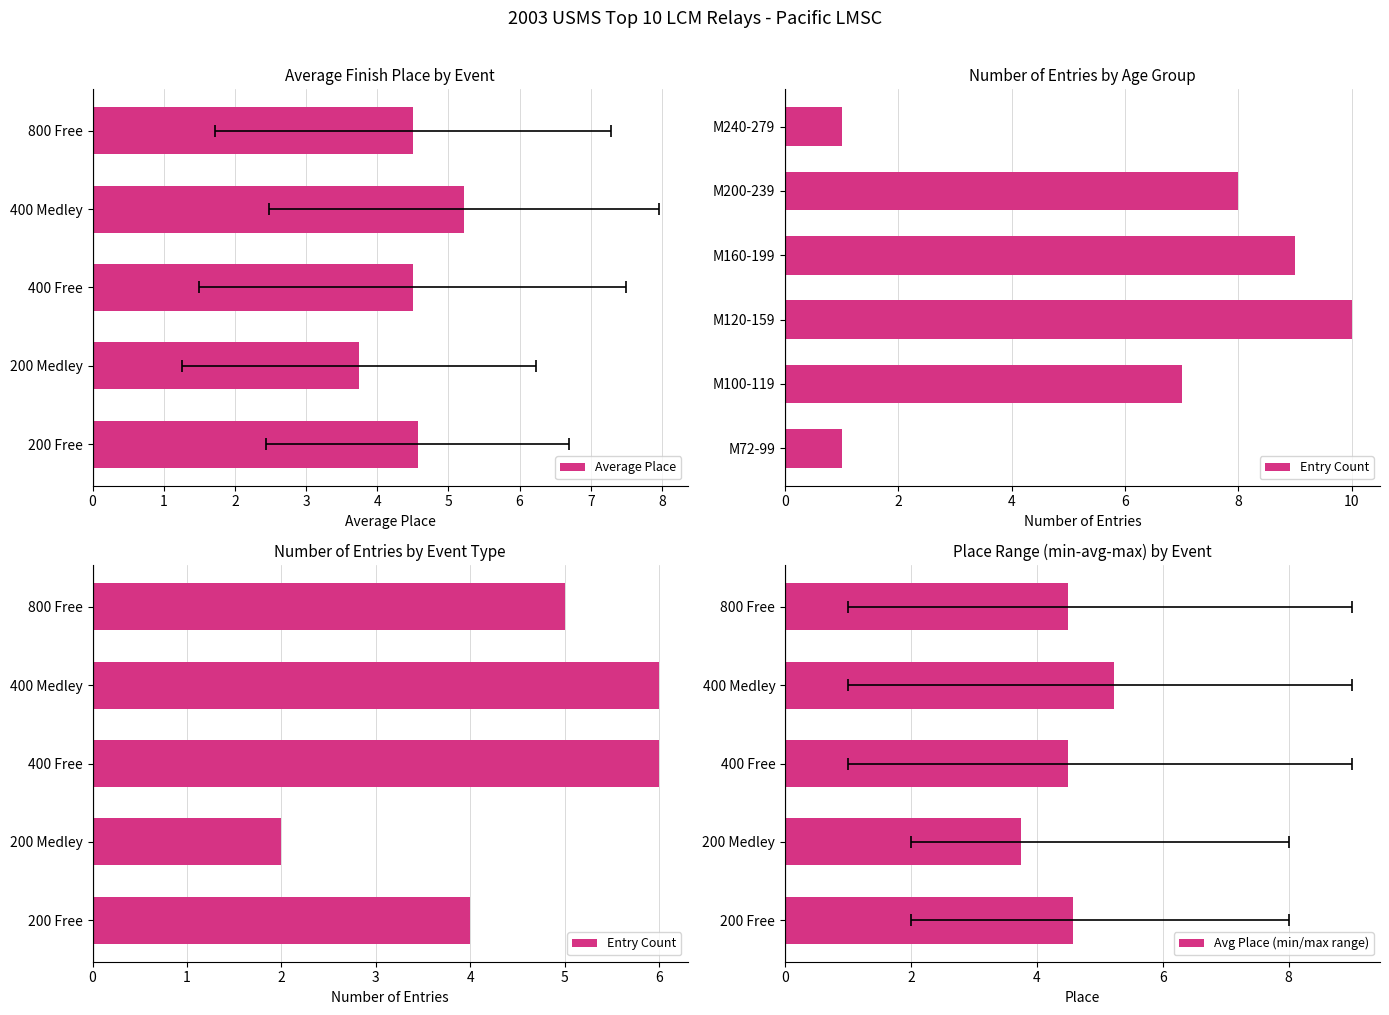

Reading left to right, extract all data points from this chart.

Average Place: 4.6	3.8	4.5	5.2	4.5
Entry Count: 4.0	2.0	6.0	6.0	5.0
Avg Place (min/max range): 4.6	3.8	4.5	5.2	4.5